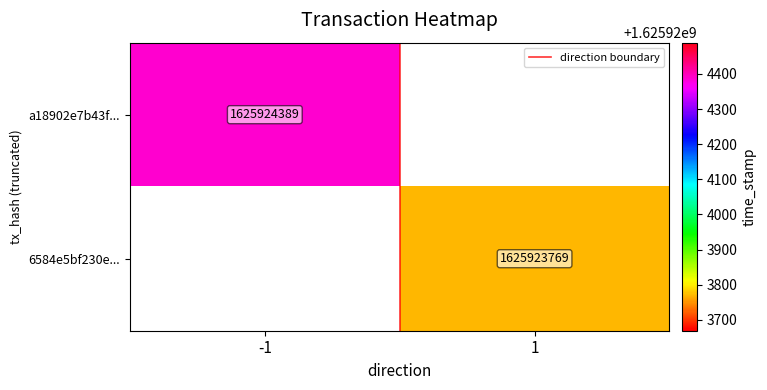

How many positive values does the 6584e5bf230e... series have?

1